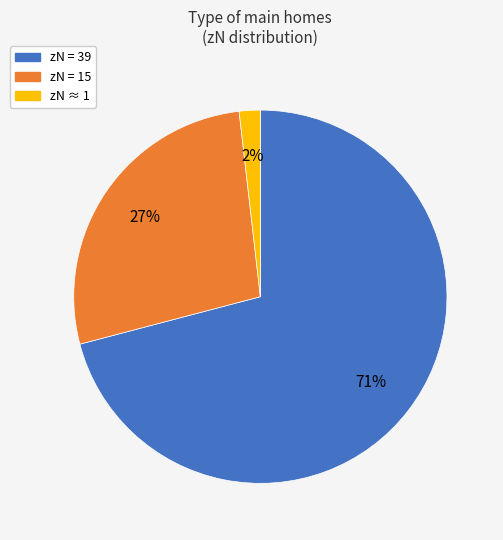

Count the number of slices in the pie.

3